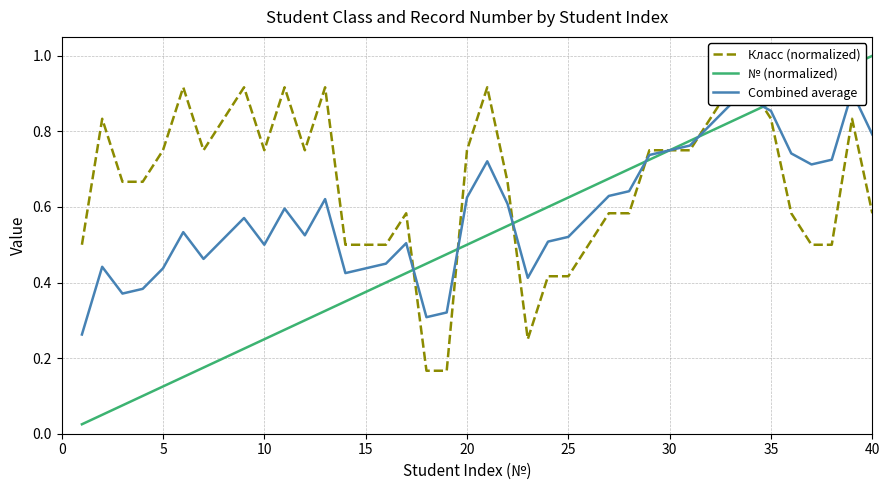

How many data points does each series have?

40